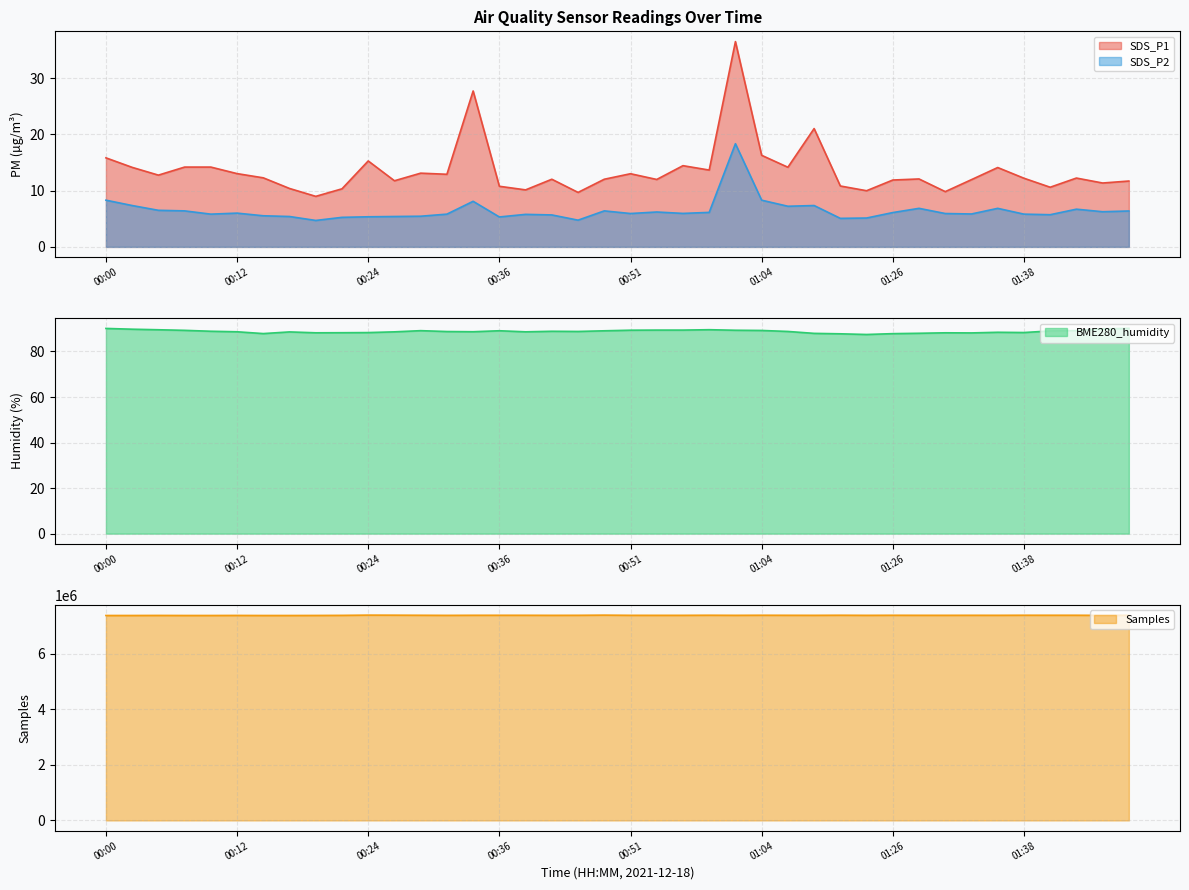

Is it true that SDS_P2 equals 6.0 at 00:12?

True